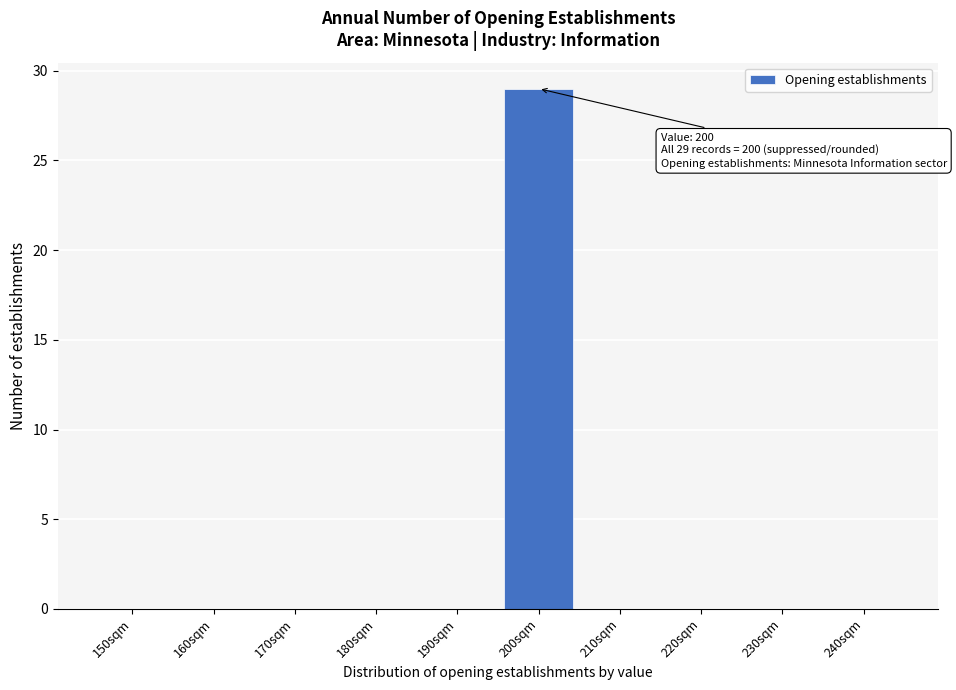

Reading left to right, transcribe all the data shown in this chart.

150sqm=0	160sqm=0	170sqm=0	180sqm=0	190sqm=0	200sqm=29	210sqm=0	220sqm=0	230sqm=0	240sqm=0